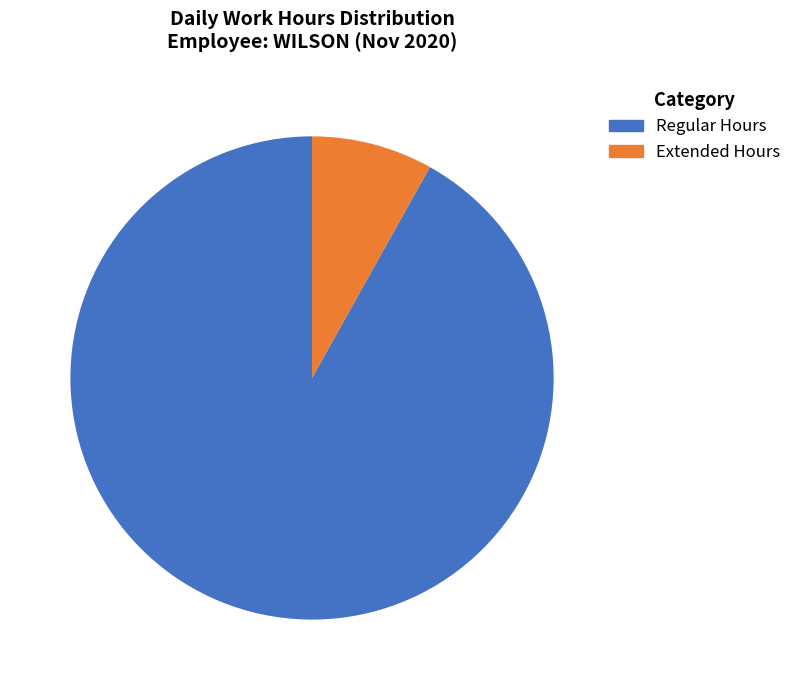

To the nearest percent, what is the average slice percentage?

50%